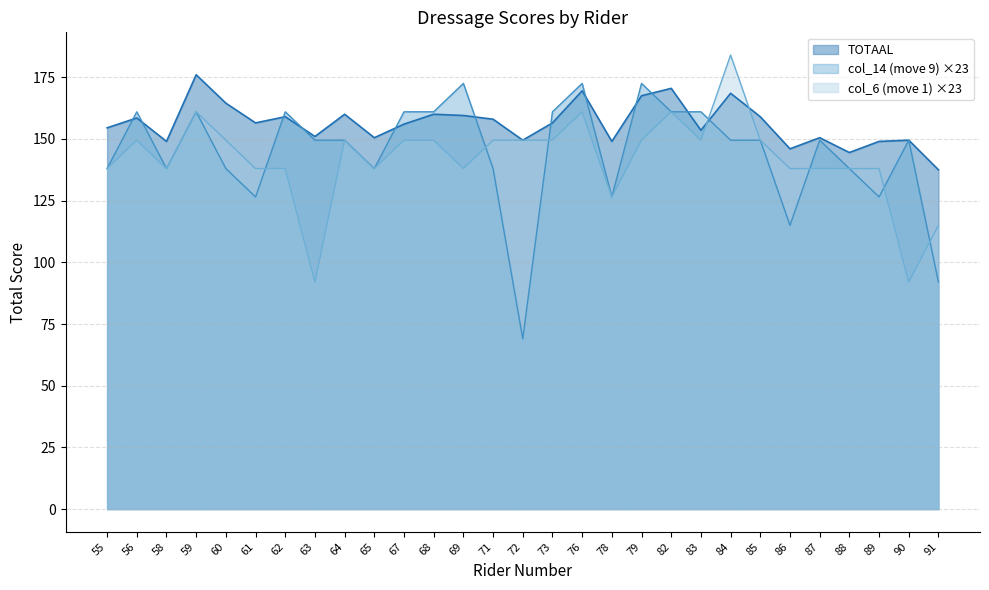

Reading left to right, extract all data points from this chart.

TOTAAL: 154.5	158.5	149.0	176.0	164.5	156.5	159.0	151.0	160.0	150.5	156.0	160.0	159.5	158.0	149.5	156.5	169.5	149.0	167.5	170.5	153.5	168.5	159.0	146.0	150.5	144.5	149.0	149.5	137.5
col_14 (move 9): 138.0	161.0	138.0	161.0	138.0	126.5	161.0	149.5	149.5	138.0	161.0	161.0	172.5	138.0	69.0	161.0	172.5	126.5	172.5	161.0	161.0	149.5	149.5	115.0	149.5	138.0	126.5	149.5	92.0
col_6 (move 1): 138.0	149.5	138.0	161.0	149.5	138.0	138.0	92.0	149.5	138.0	149.5	149.5	138.0	149.5	149.5	149.5	161.0	126.5	149.5	161.0	149.5	184.0	149.5	138.0	138.0	138.0	138.0	92.0	115.0